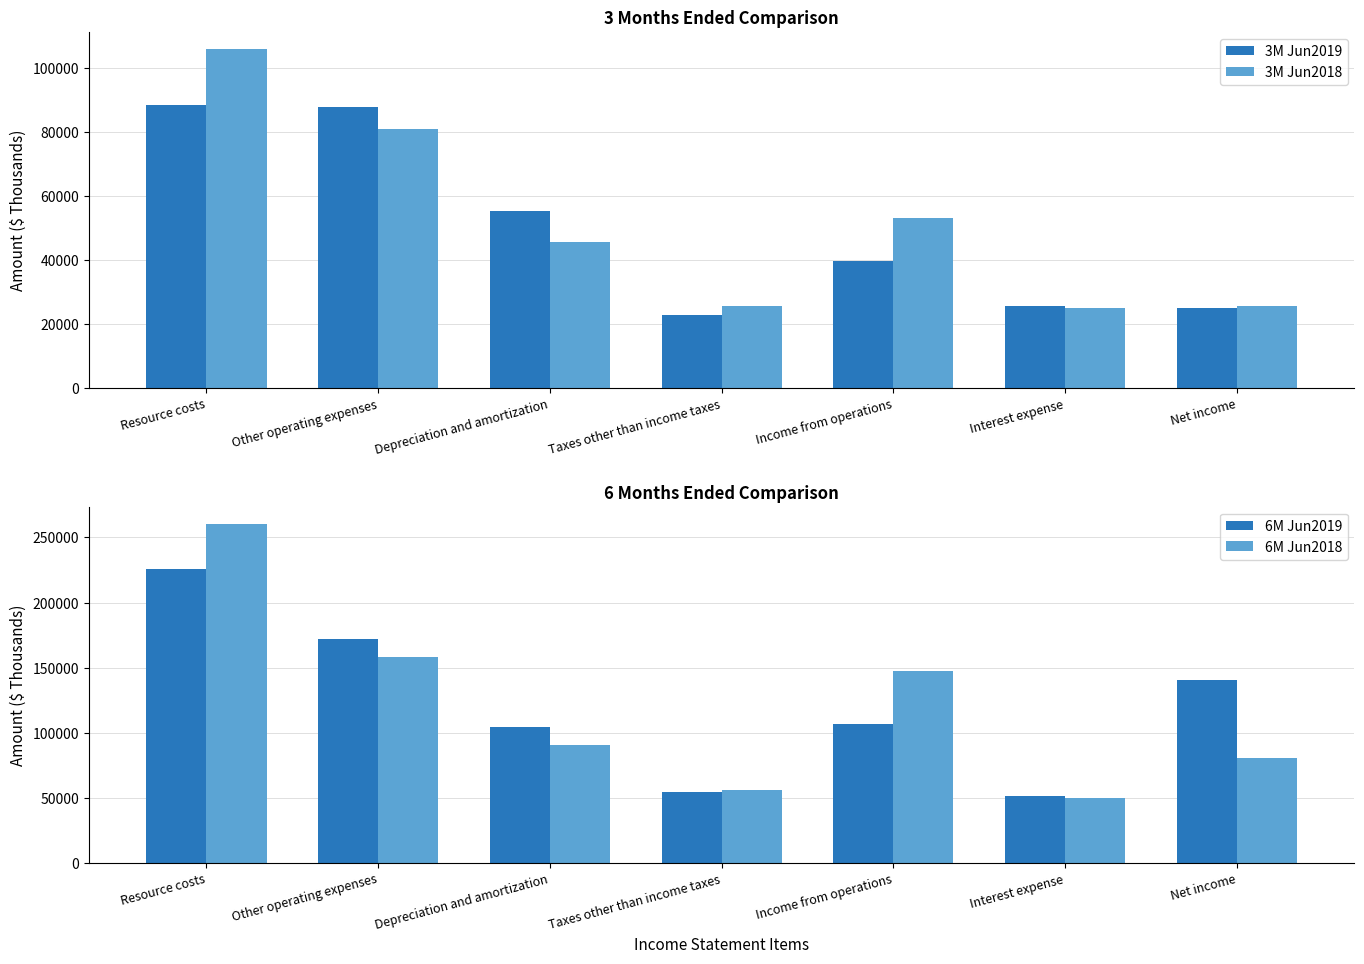

What is the sum of the 6M Jun2018 values at Resource costs and Other operating expenses?

418963